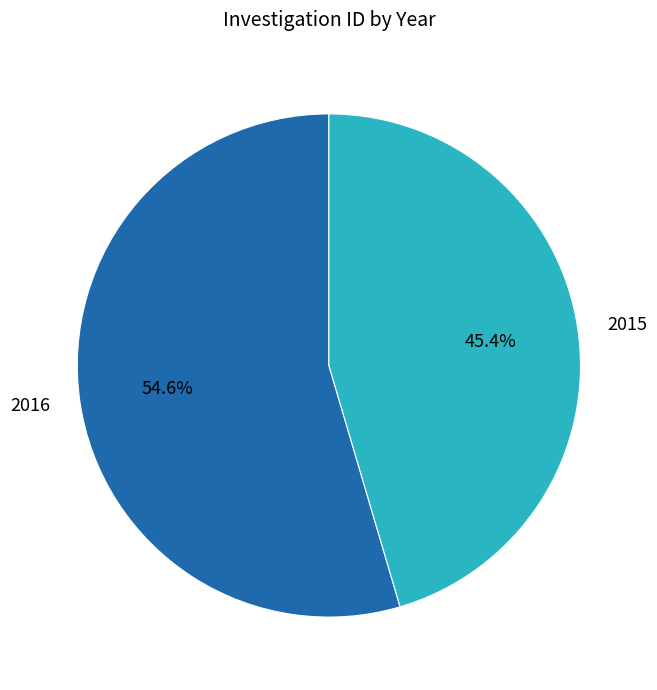

How many slices are in this pie chart?

2